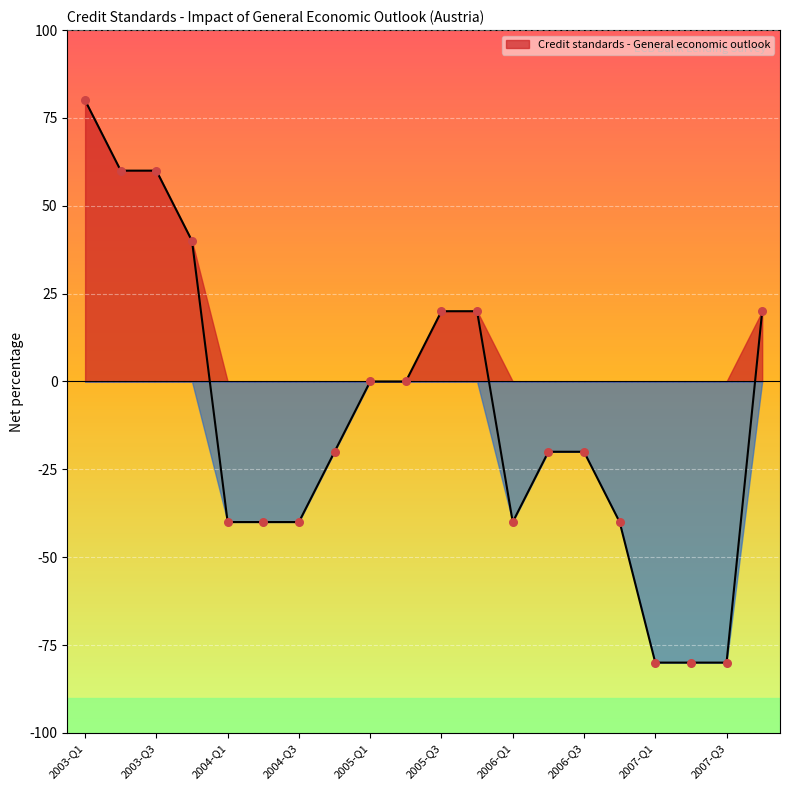

What is the change in value from 2004-Q3 to 2007-Q4?

+60